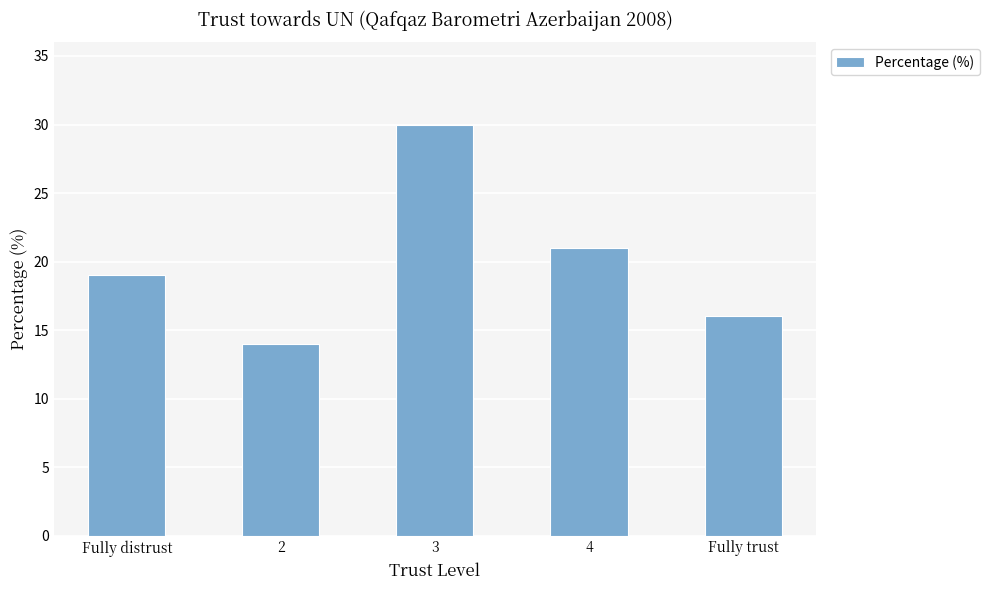

Does the chart contain stacked bars?

No